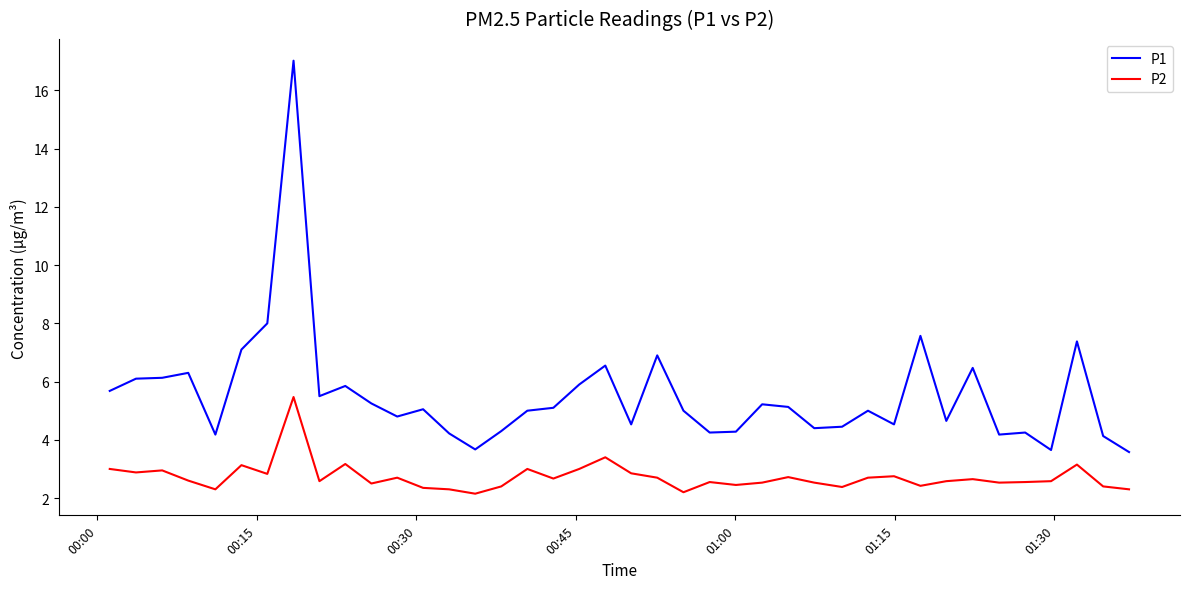

True or false: P1 and P2 cross at least once.

False